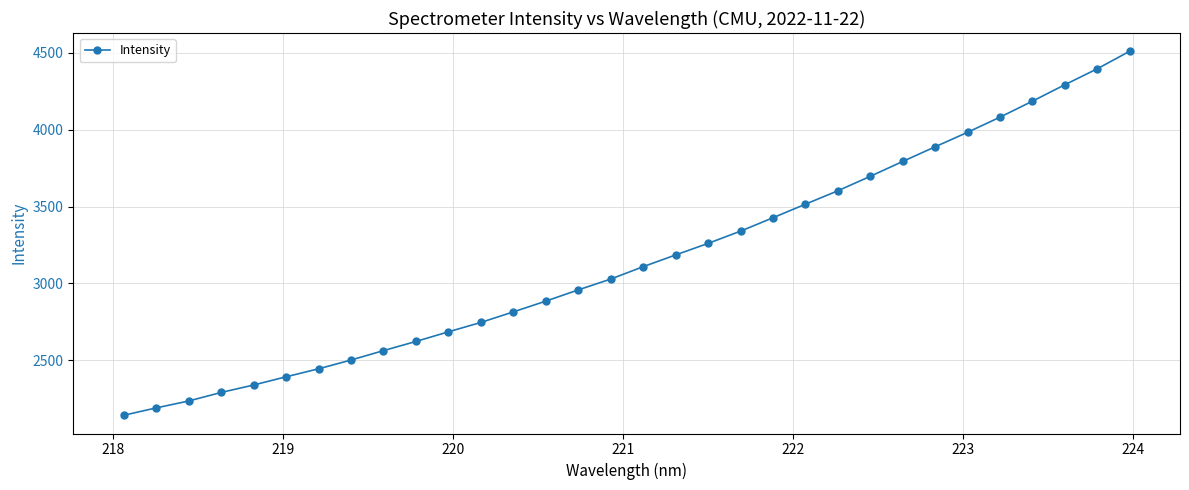

What is the difference between the second highest and minimum values?

2254.6